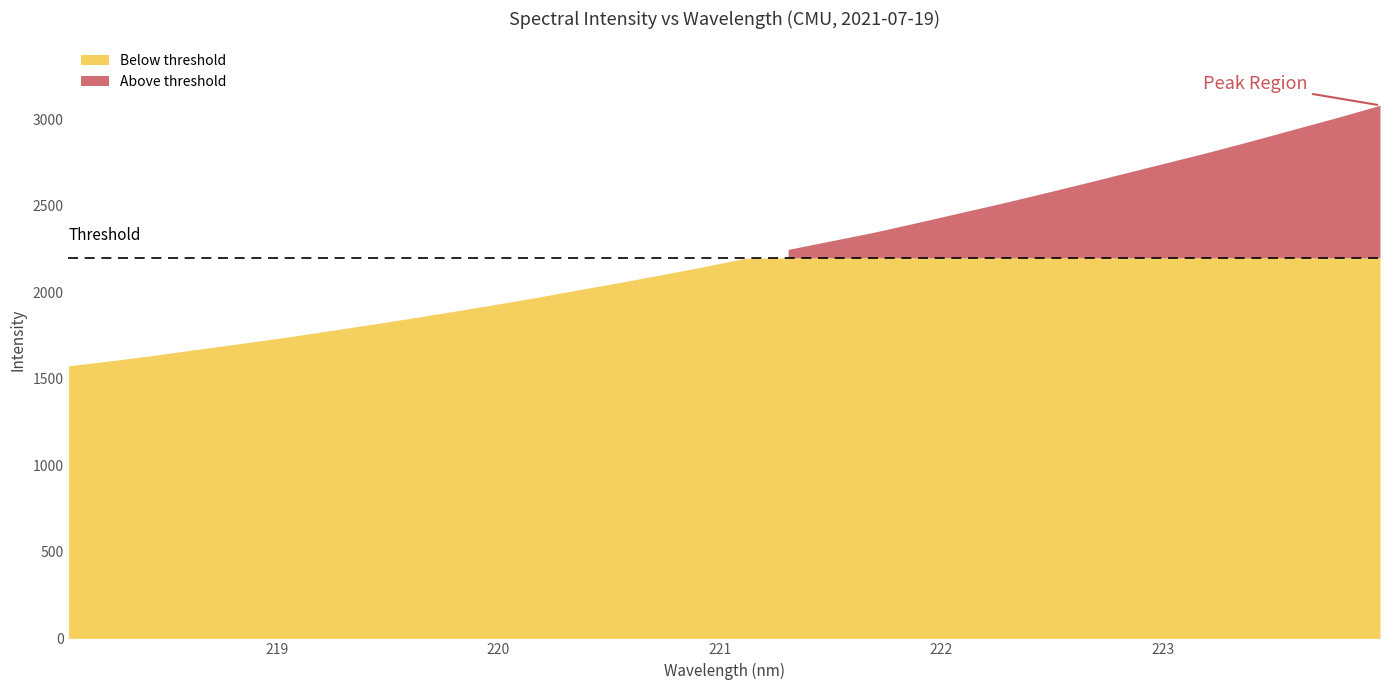

What is the ratio of the value at 219.589 to the value at 221.3083?

0.8